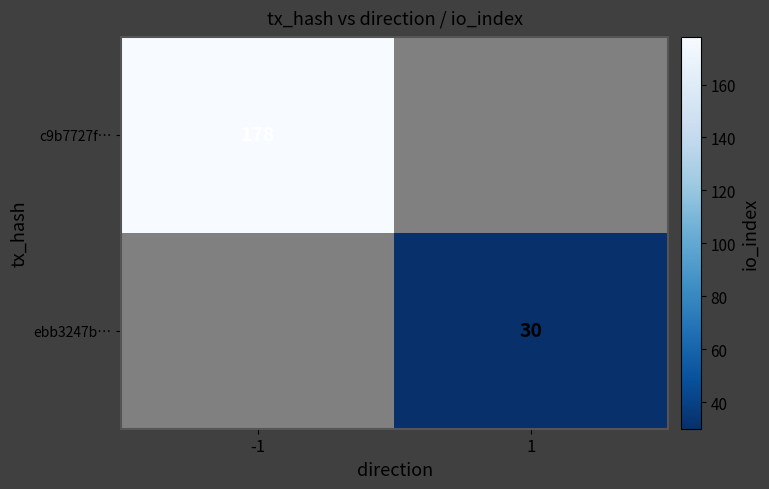

Is the value of c9b7727f… at -1 greater than the value of ebb3247b… at 1?

Yes